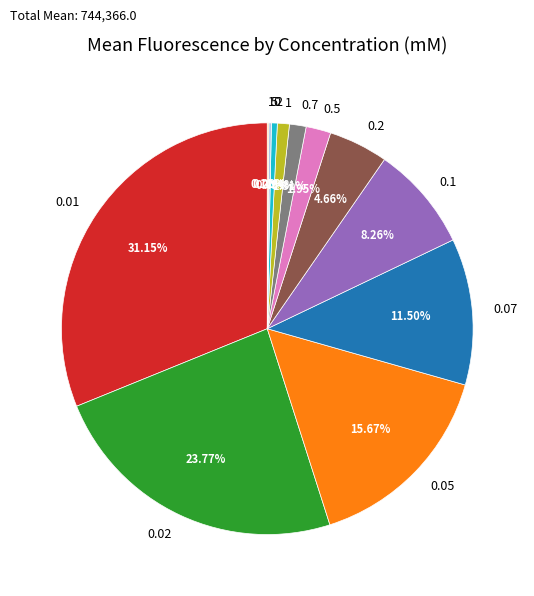

What is the largest slice in the pie chart?

0.01